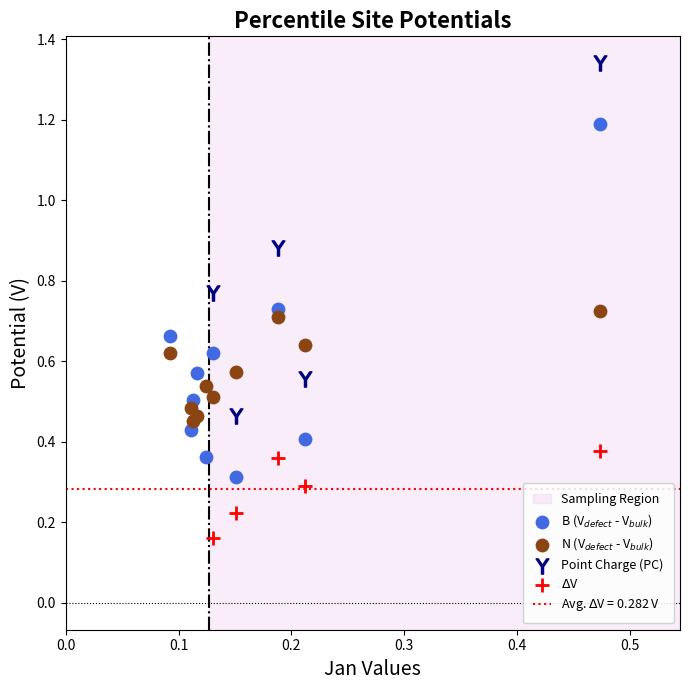

Which series reaches the maximum Y coordinate?

Point Charge (PC)